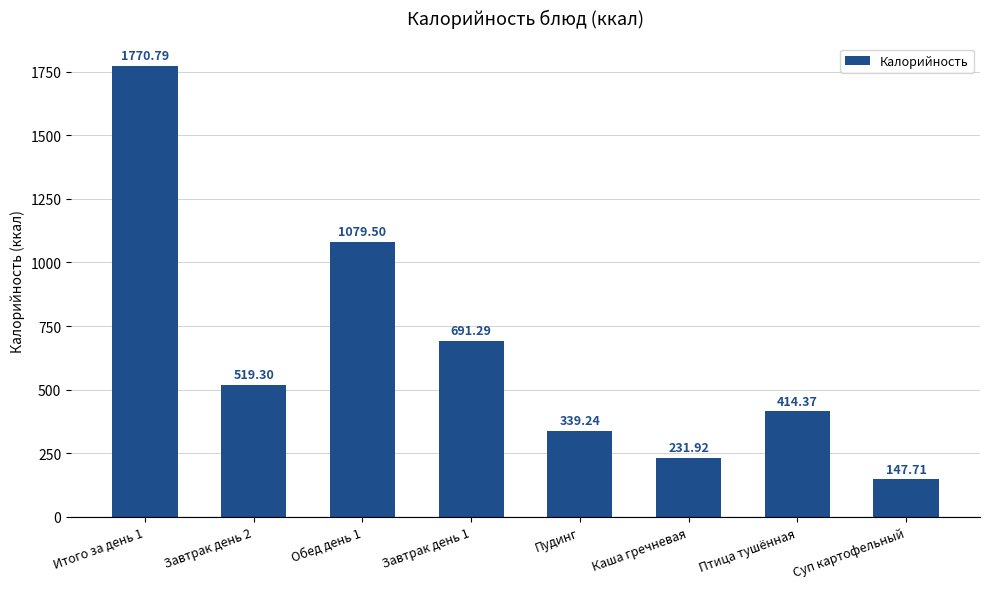

List the labels in order of value, smallest first.

Суп картофельный, Каша гречневая, Пудинг, Птица тушённая, Завтрак день 2, Завтрак день 1, Обед день 1, Итого за день 1